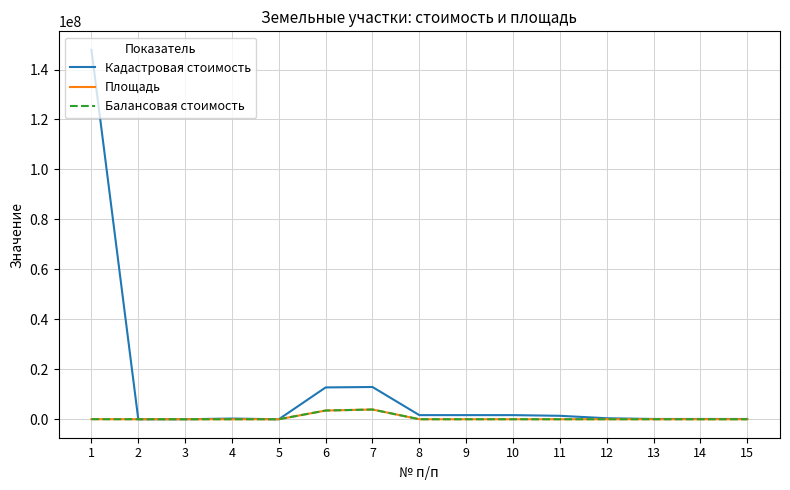

Which series has the largest range (max minus min)?

Кадастровая стоимость